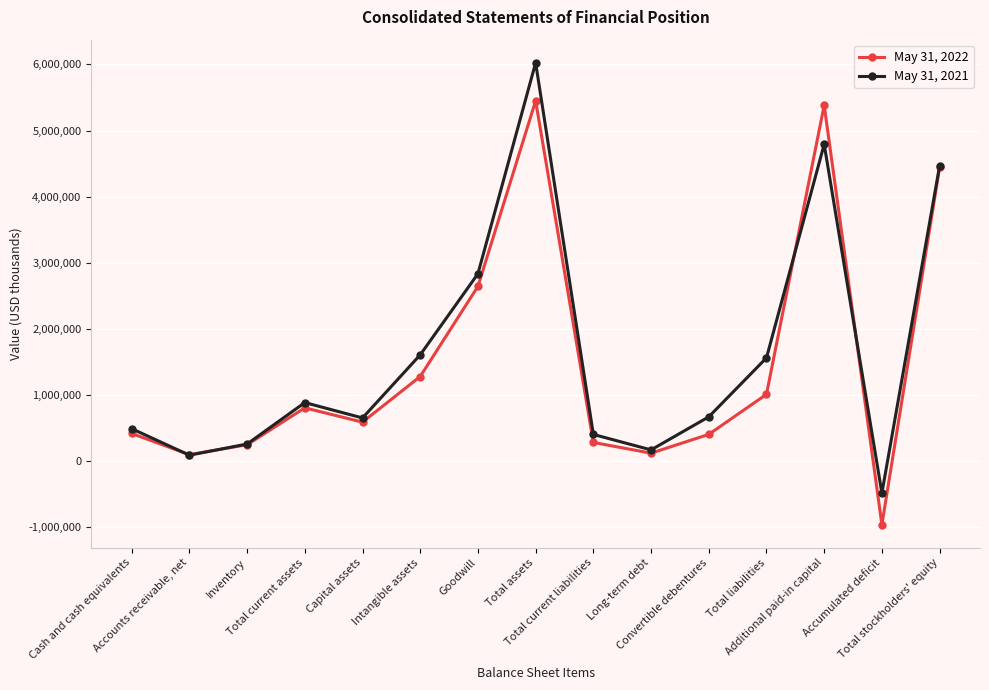

In May 31, 2022, how many points are higher than both neighbors (excluding endpoints)?

3